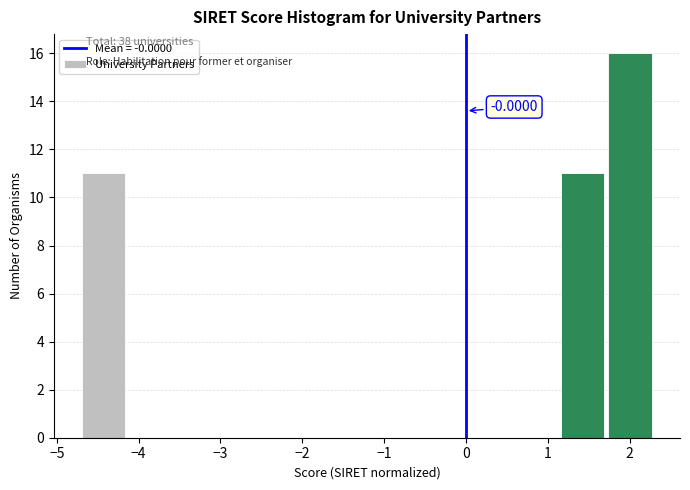

Over which range of the x-axis is the bar tallest?

1.7 to 2.3